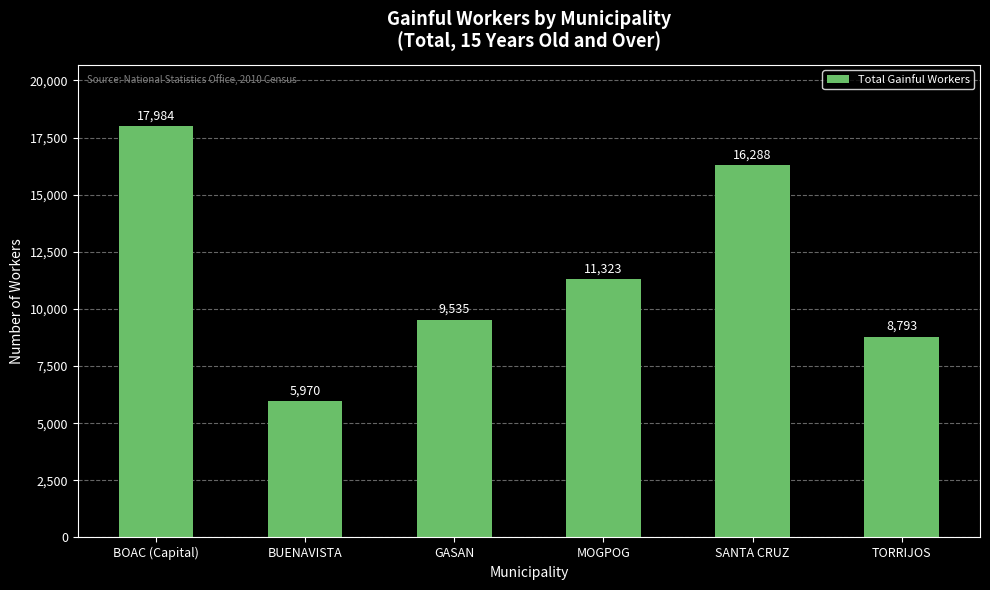

Count the number of categories in the chart.

6